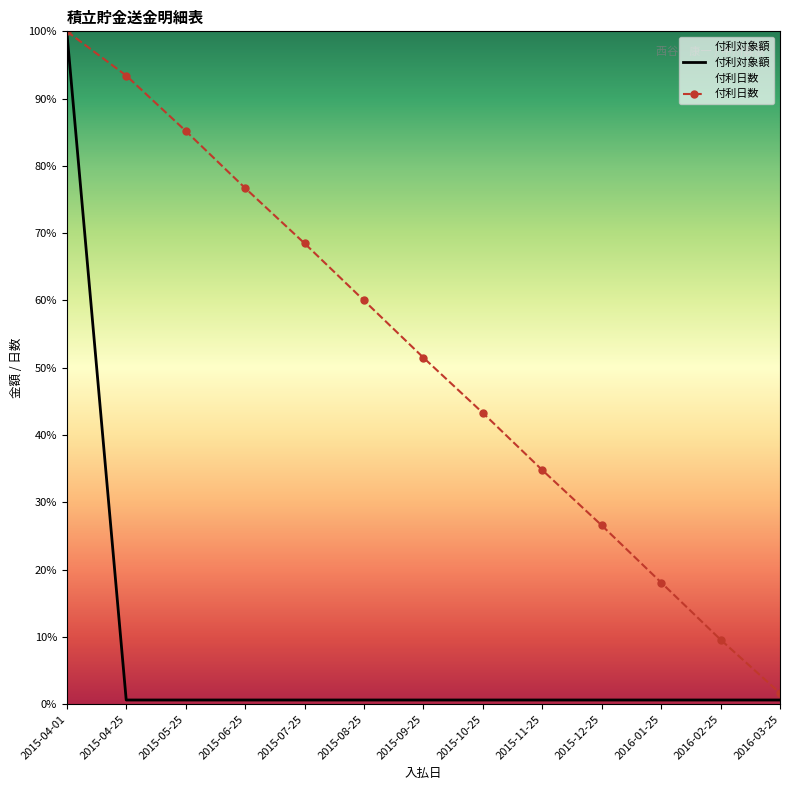

What is the label of the 10th point from the right?

2015-06-25